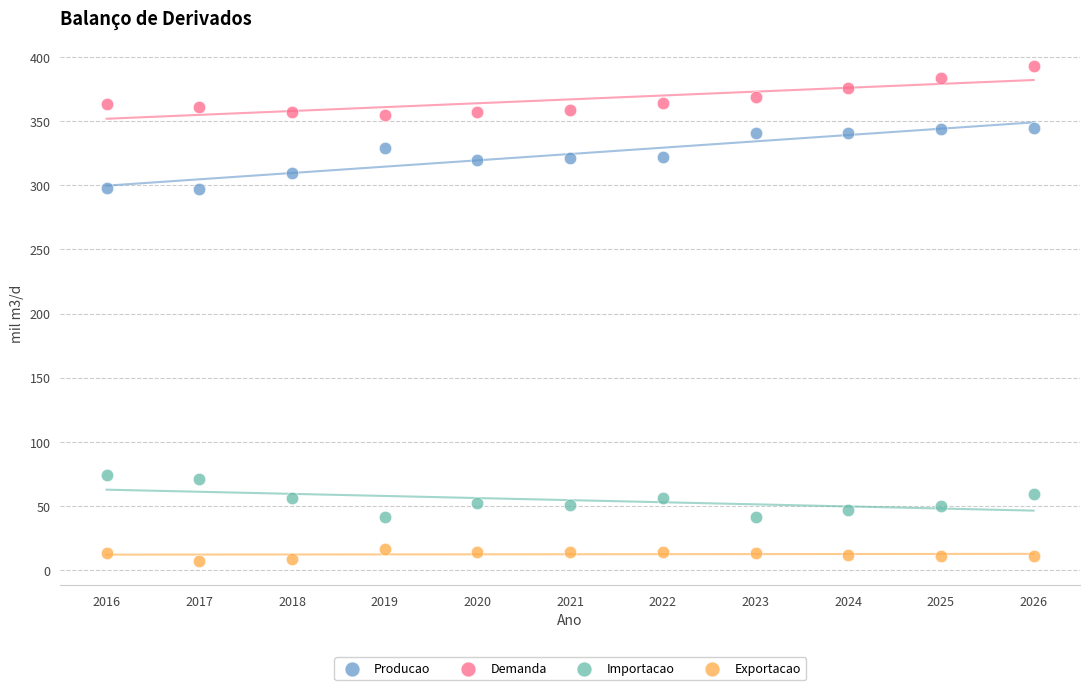

Across all data points, what is the range of Y values (max minus min)?

385.6